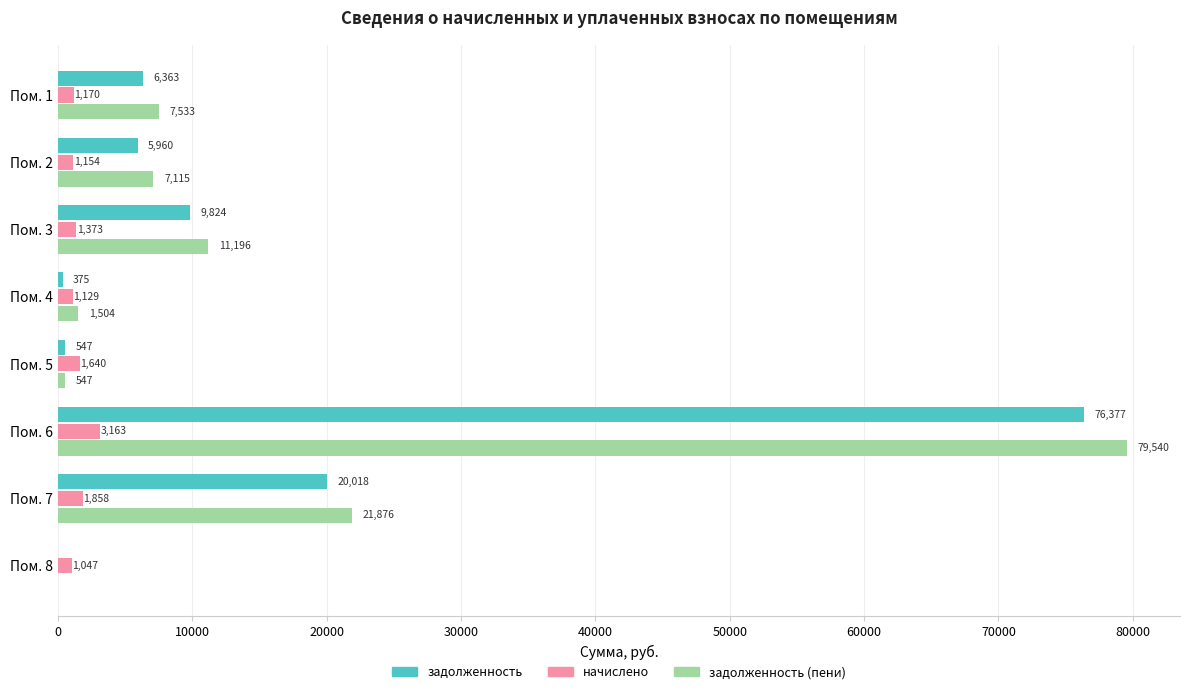

Which series changed the most between Пом. 3 and Пом. 7?

задолженность (пени)